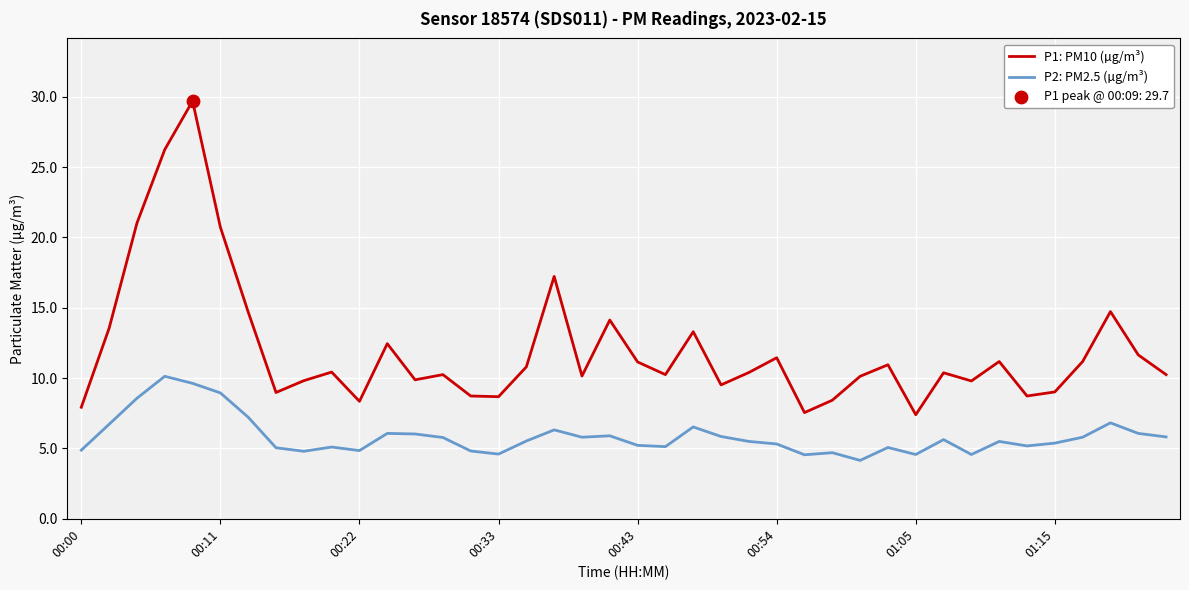

True or false: P2: PM2.5 (µg/m³) and P1: PM10 (µg/m³) intersect in this chart.

False